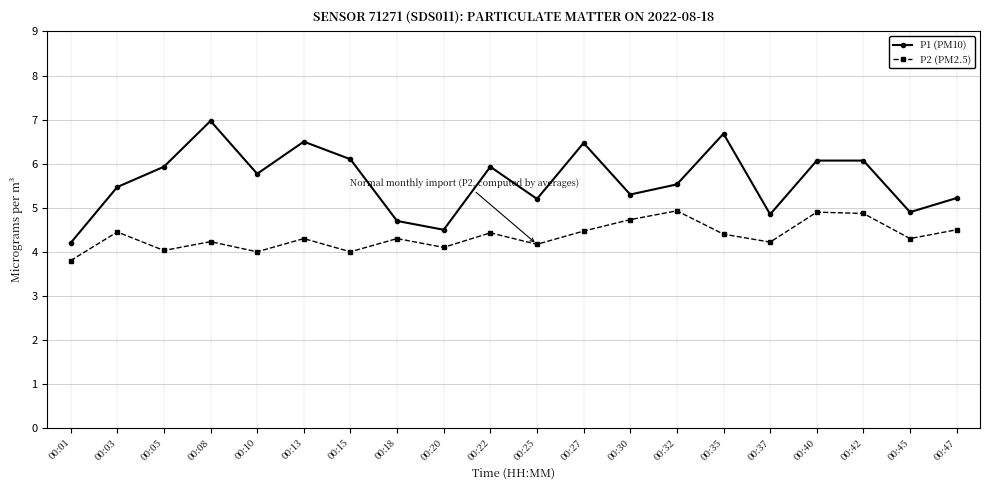

What is the value of the P2 (PM2.5) point at the 11th from the left?

4.2